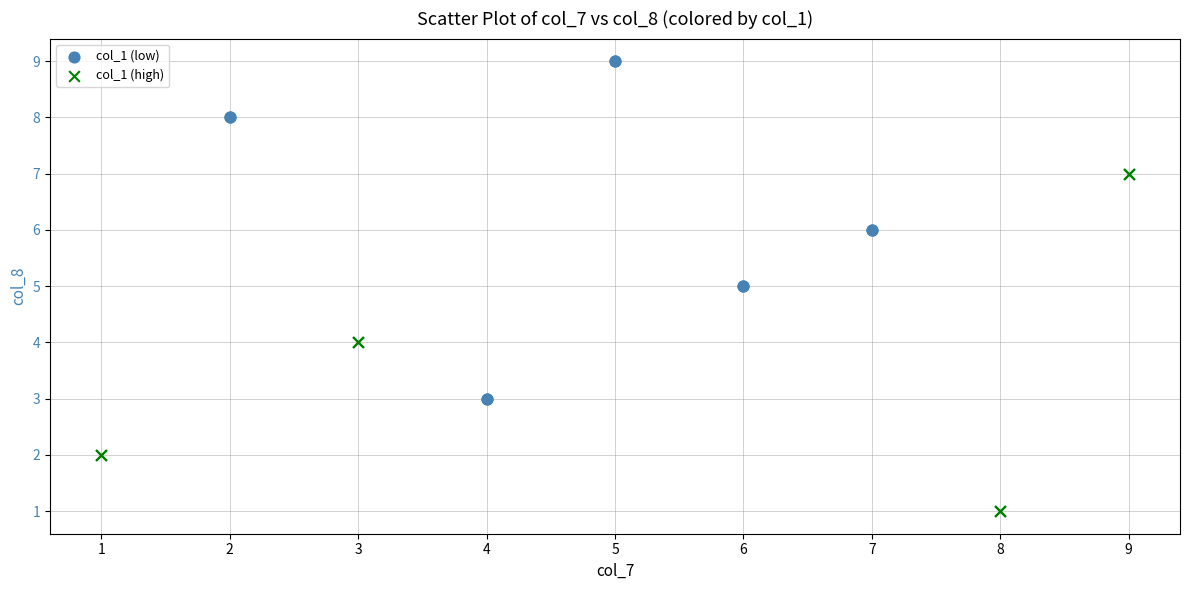

Which series contains the lowest Y value?

col_1 (high)